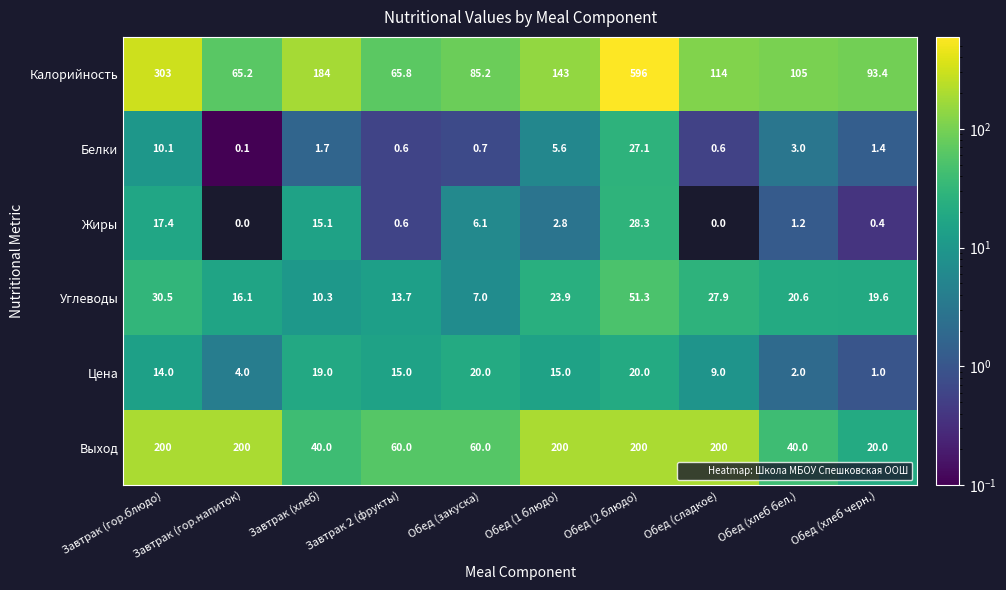

Is it true that Цена equals 5.3 at Обед (2 блюдо)?

False